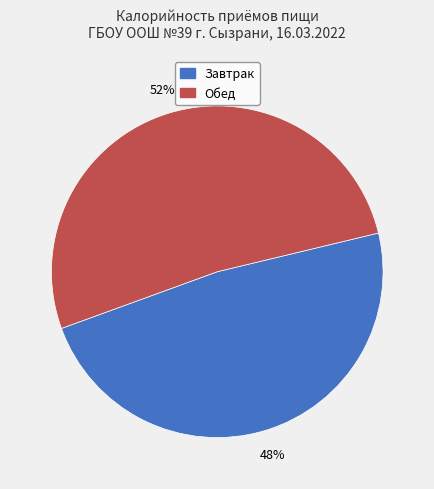

Is it true that Завтрак is 39% of the pie?

False